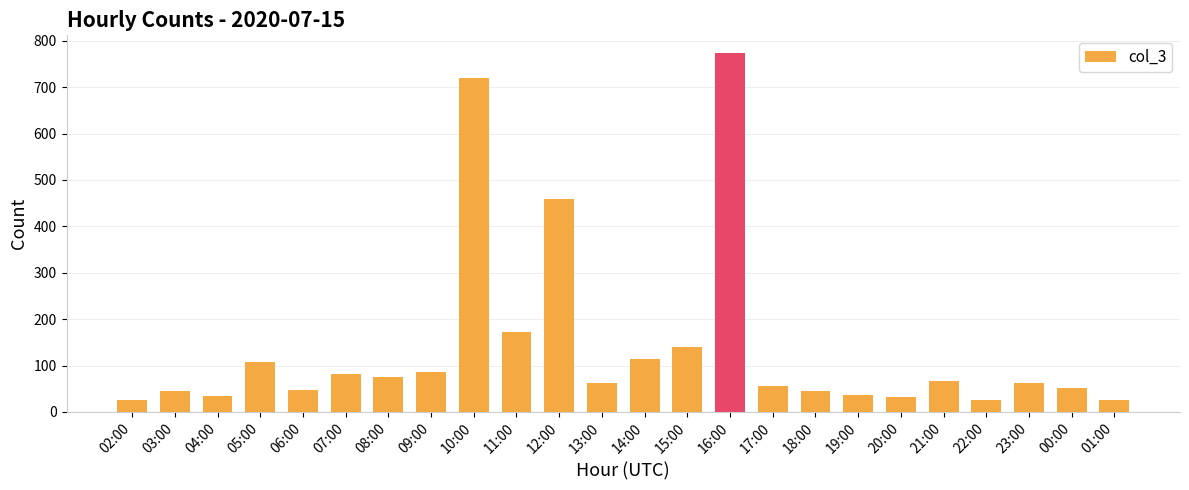

Is it true that the value at 06:00 is 48?

True